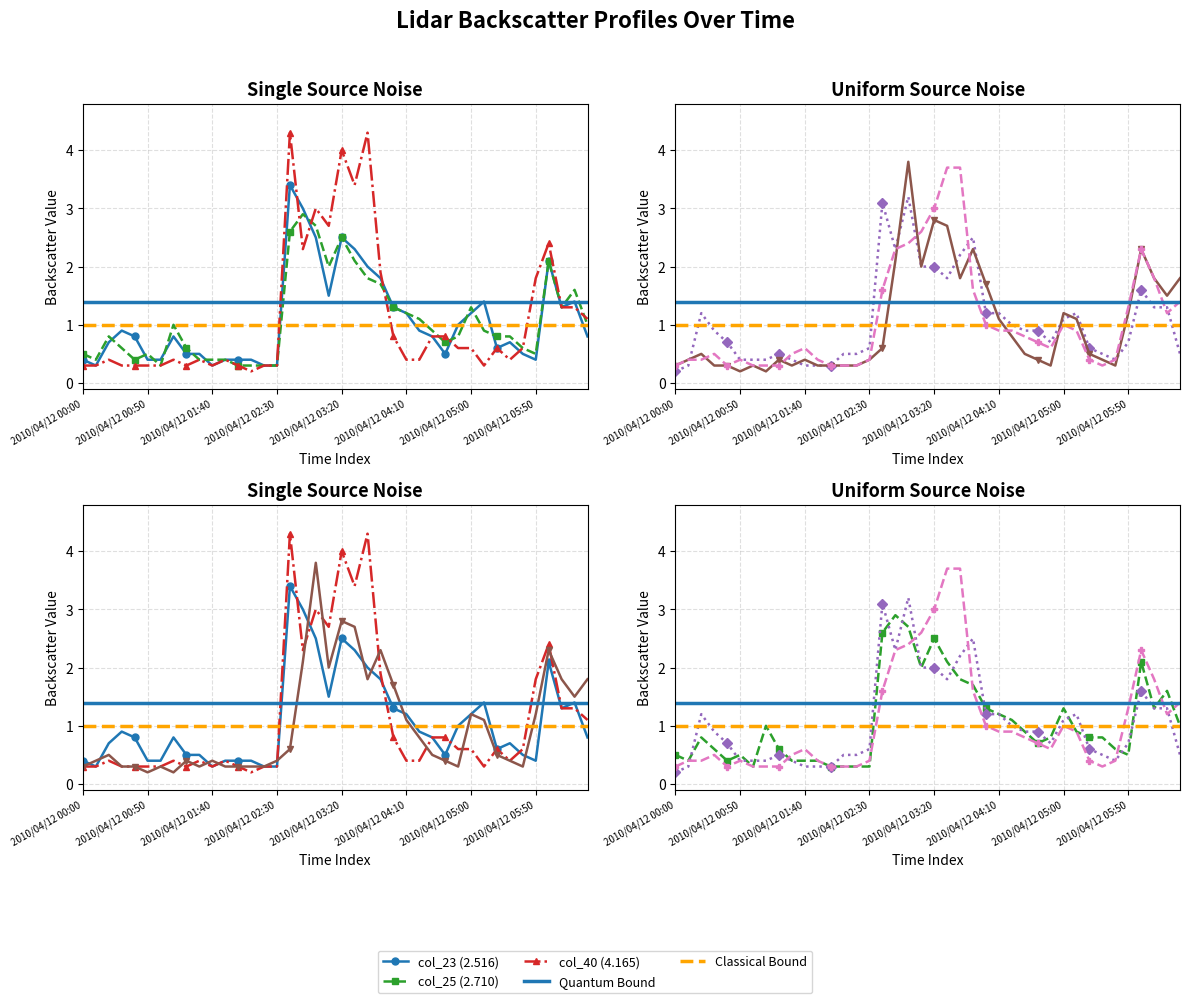

Which label corresponds to the smallest value in the chart?

2010/04/12 02:10